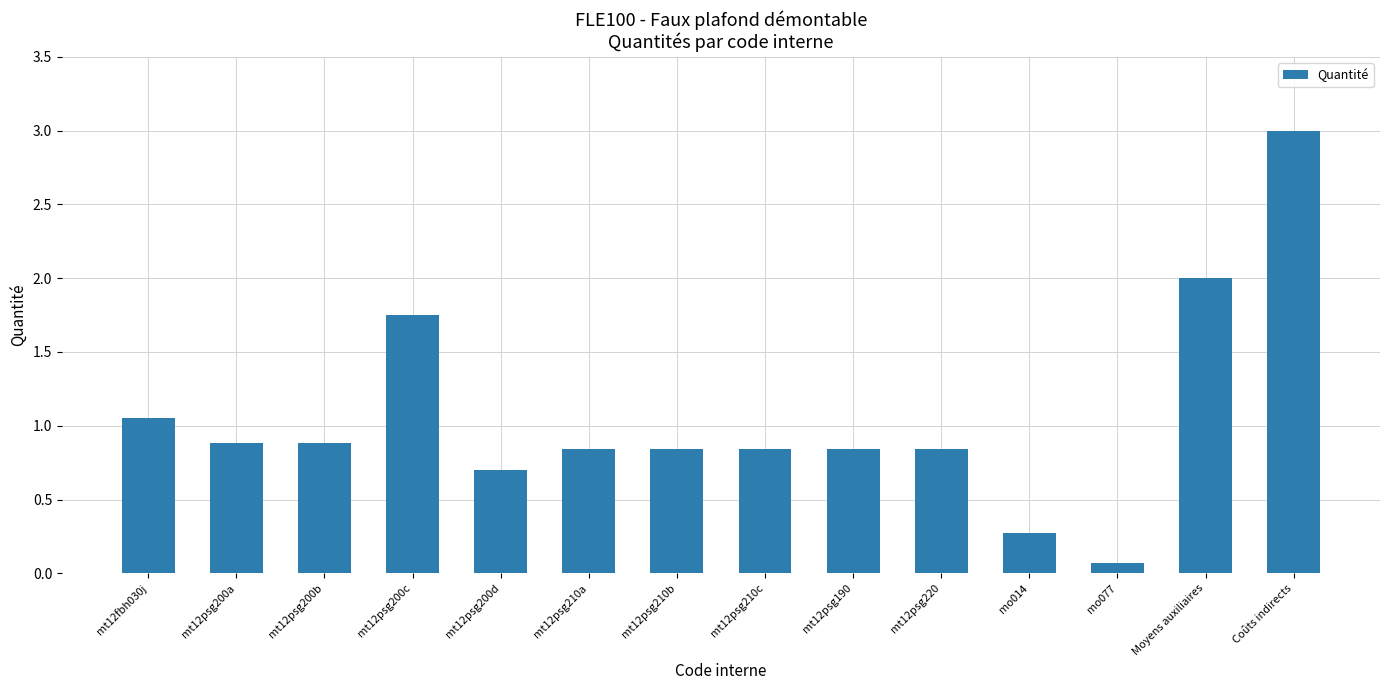

Which has a higher value, mt12psg200a or mt12psg220?

mt12psg200a